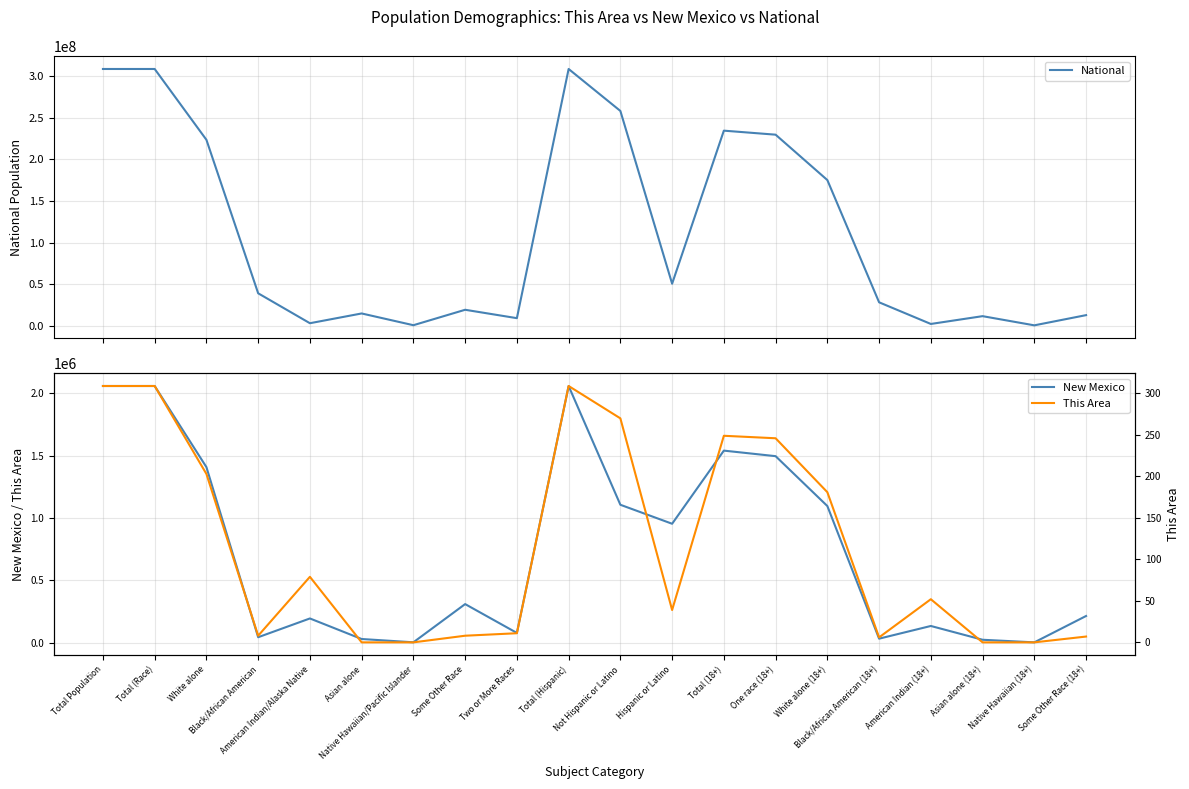

What is the maximum value shown in the chart?

308745538